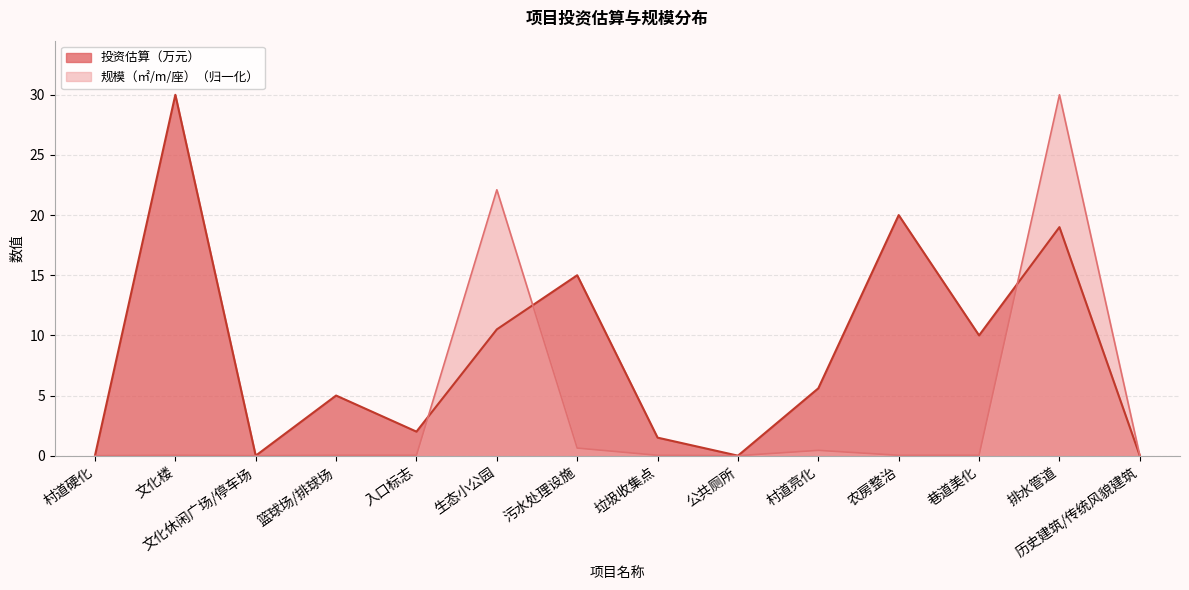

Reading left to right, list all the values displayed in this chart.

投资估算（万元）: 村道硬化=0.0	文化楼=30.0	文化休闲广场/停车场=0.0	篮球场/排球场=5.0	入口标志=2.0	生态小公园=10.5	污水处理设施=15.0	垃圾收集点=1.5	公共厕所=0.0	村道亮化=5.6	农房整治=20.0	巷道美化=10.0	排水管道=19.0	历史建筑/传统风貌建筑=0.0
规模（㎡/m/座）: 村道硬化=0.0	文化楼=0.0	文化休闲广场/停车场=0.0	篮球场/排球场=0.0	入口标志=0.0	生态小公园=22.1	污水处理设施=0.6	垃圾收集点=0.0	公共厕所=0.0	村道亮化=0.4	农房整治=0.0	巷道美化=0.0	排水管道=30.0	历史建筑/传统风貌建筑=0.0